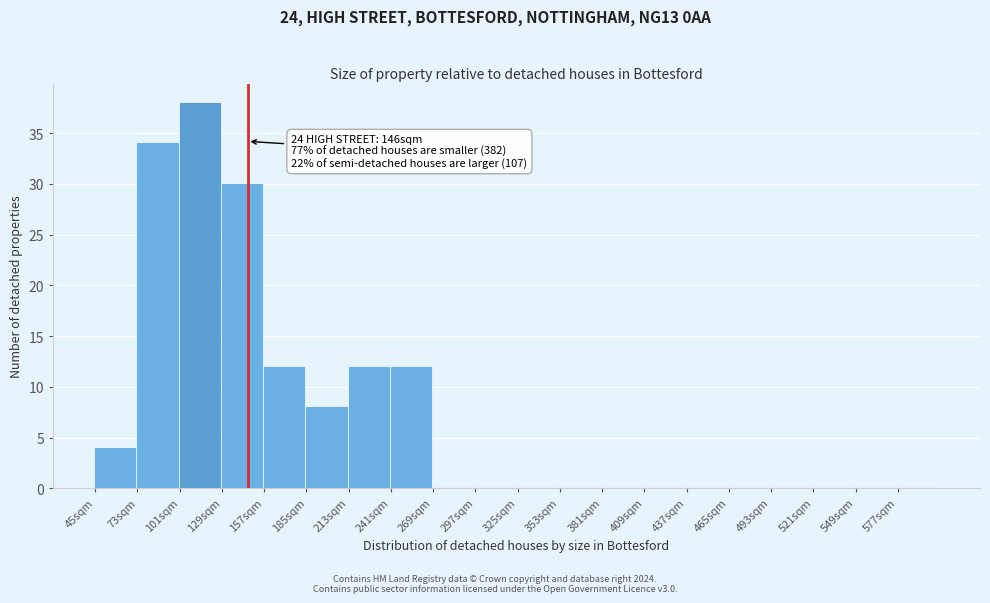

Which range on the x-axis has the tallest bar?

101 to 129